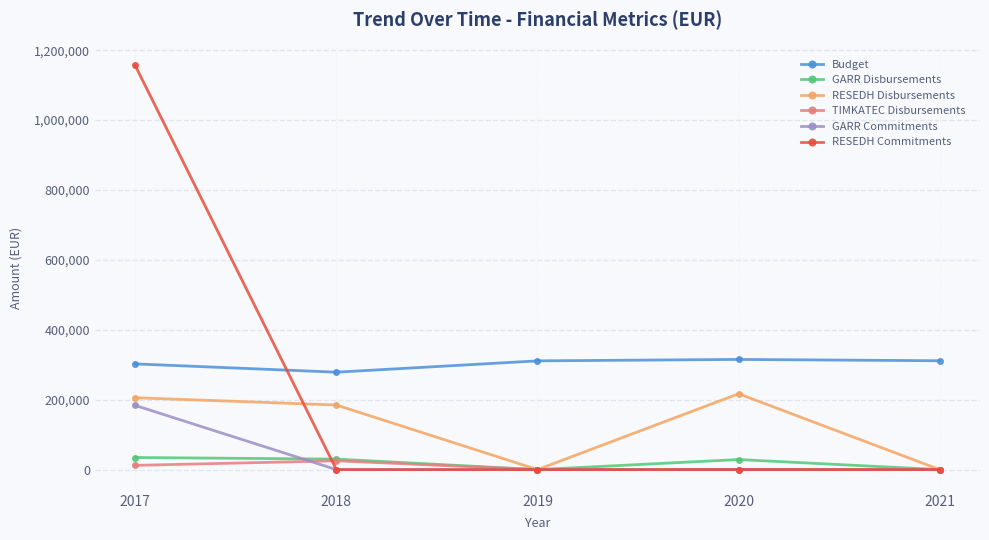

Which series has the largest total across all categories?

Budget